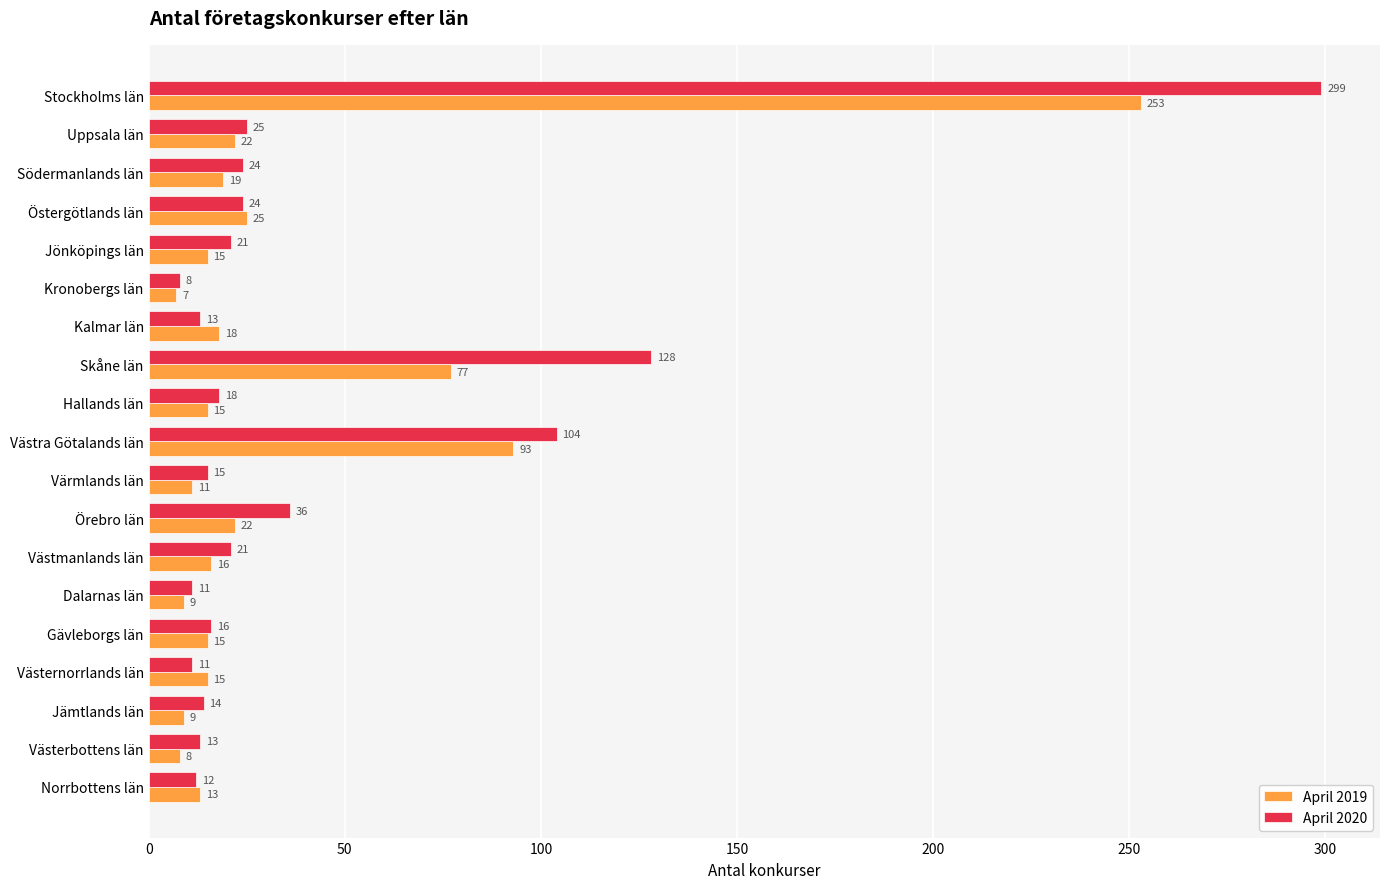

What is the difference between the second highest and second lowest values in the April 2020 series?

117